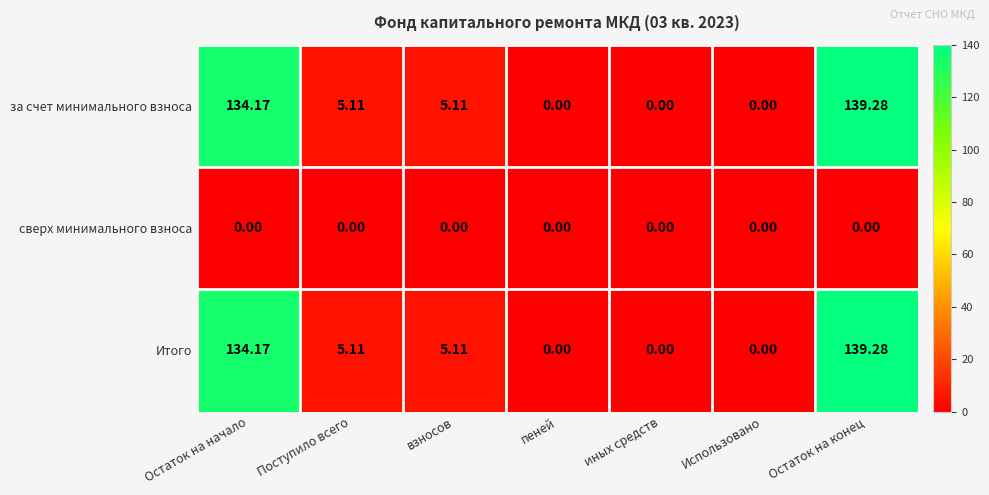

How many positive values does the Итого series have?

4